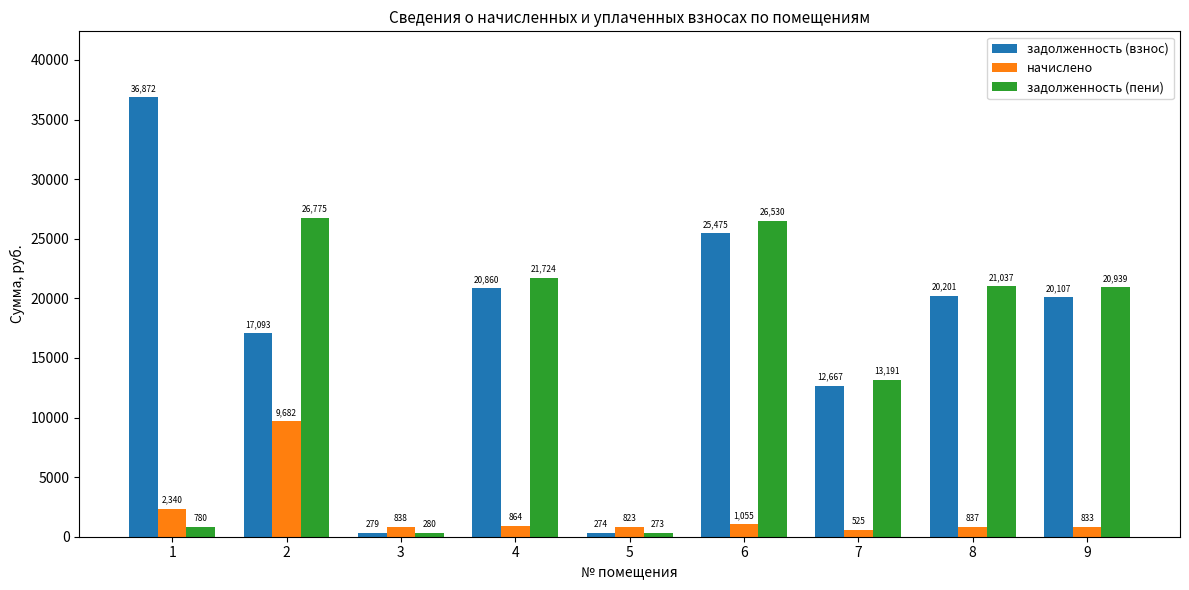

How many data points in начислено are less than 838?

4